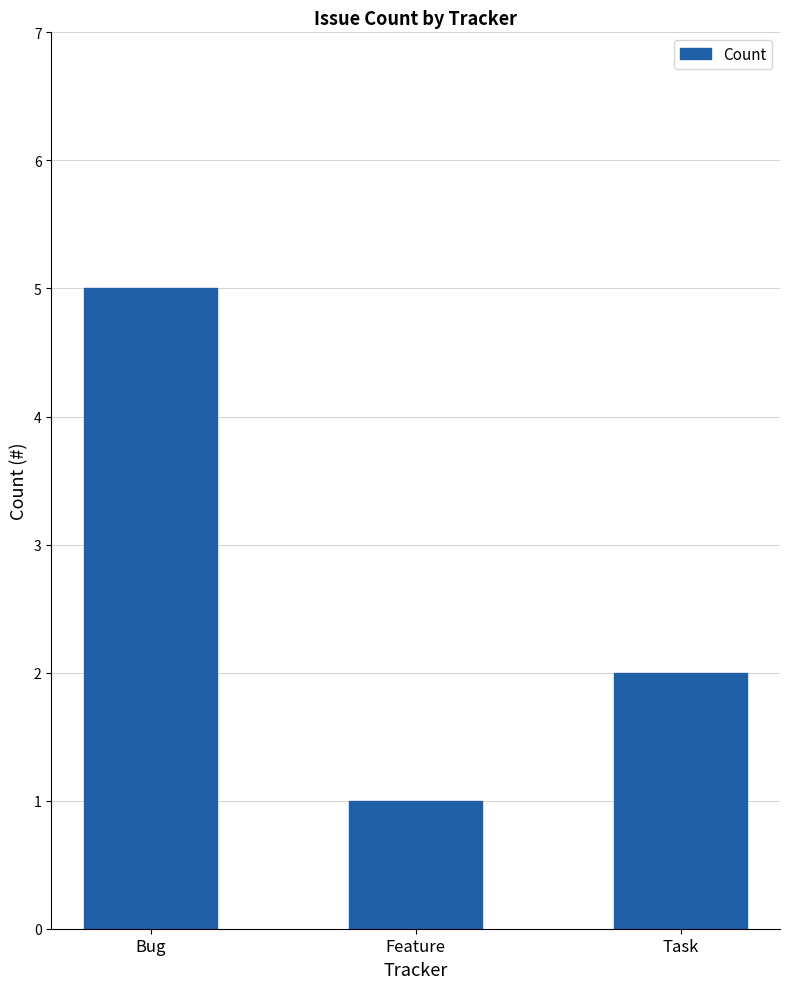

Count the number of data series in this chart.

1